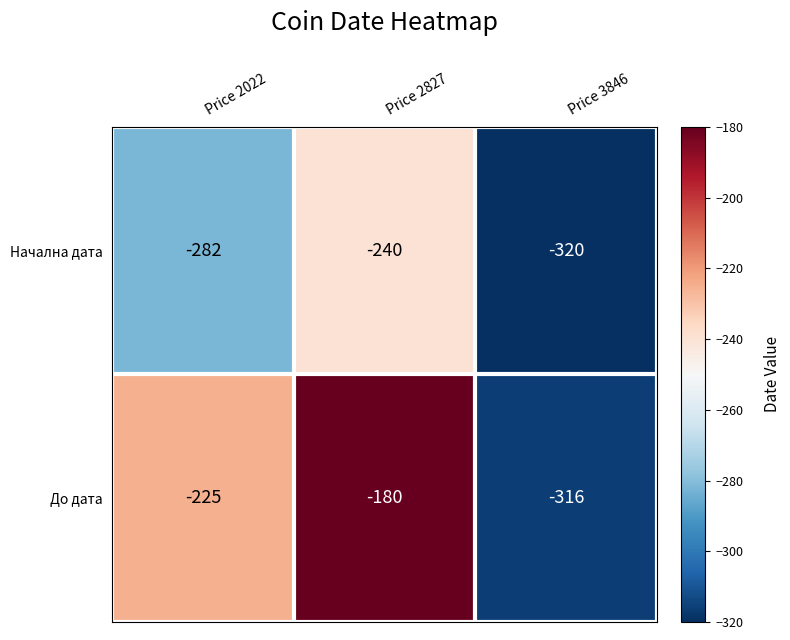

What is the average value of the Начална дата series?

-281